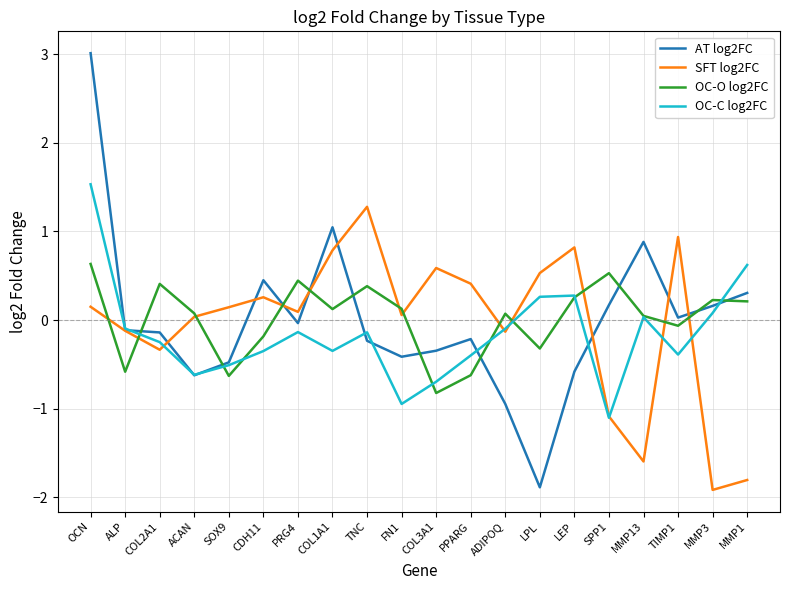

What is the minimum value for OC-O log2FC?

-0.8